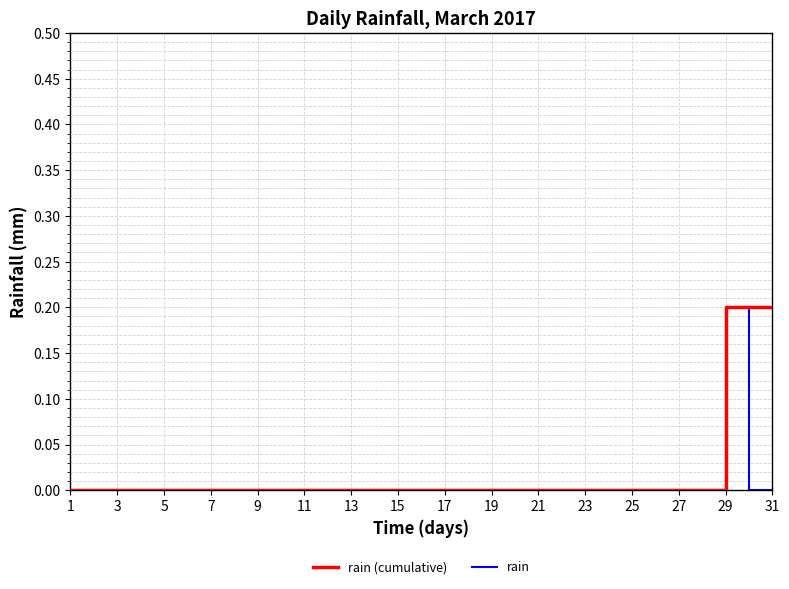

What is the sum of all rain values?

0.2